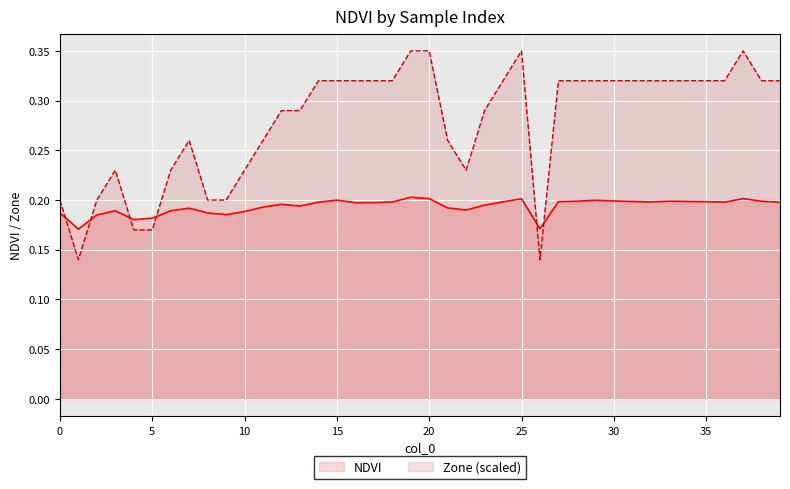

How many data points does each series have?

40